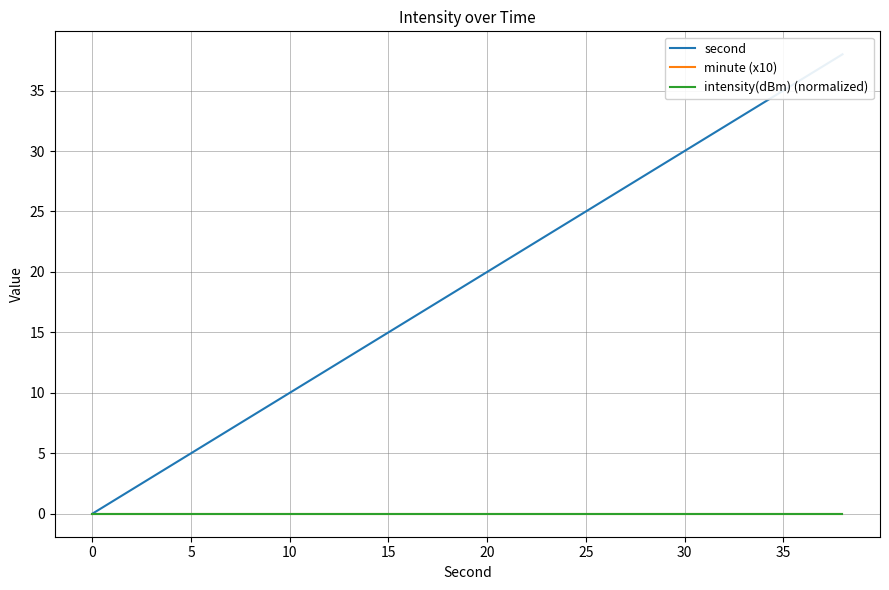

Does the chart have visible grid lines?

Yes